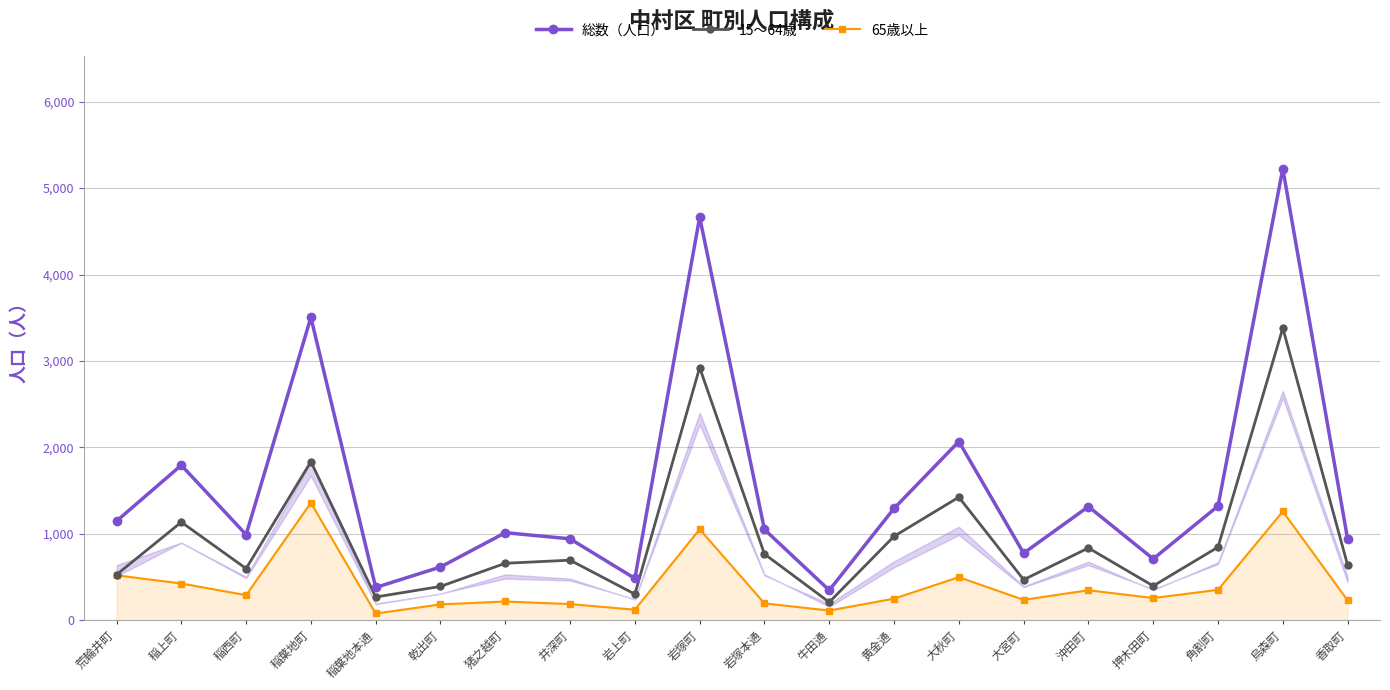

True or false: 総数（人口） and 65歳以上 intersect in this chart.

False